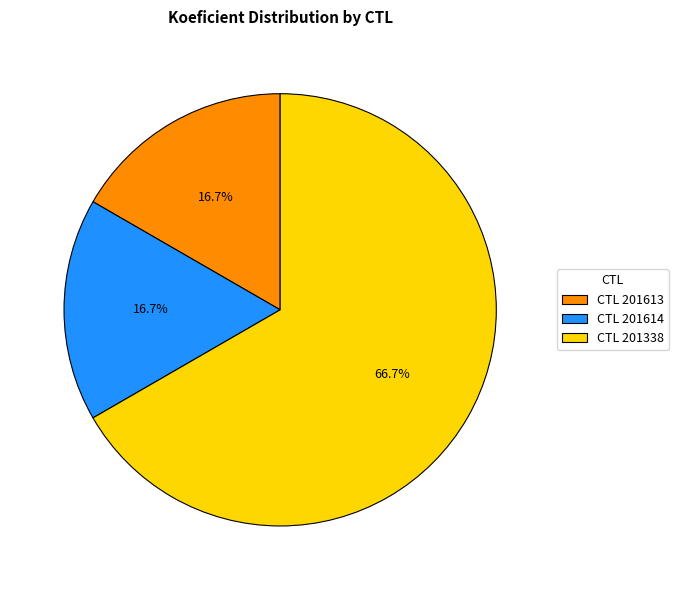

Which slice is the largest?

CTL 201338